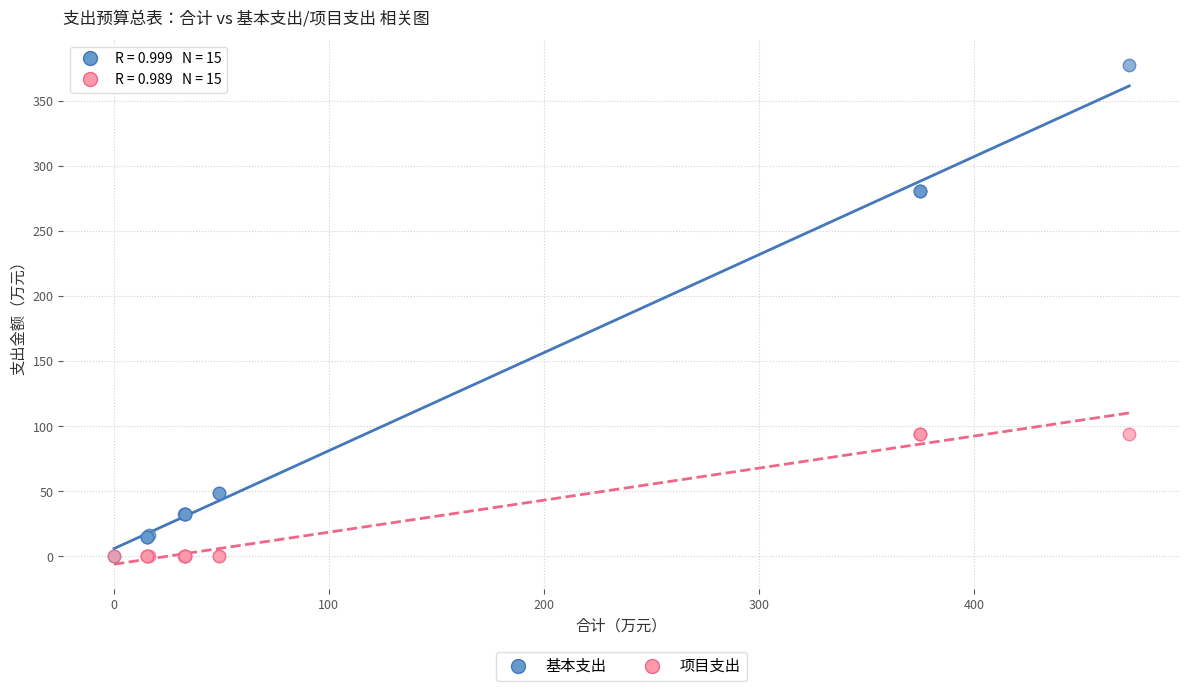

What are all the series names shown in the legend?

基本支出, 项目支出